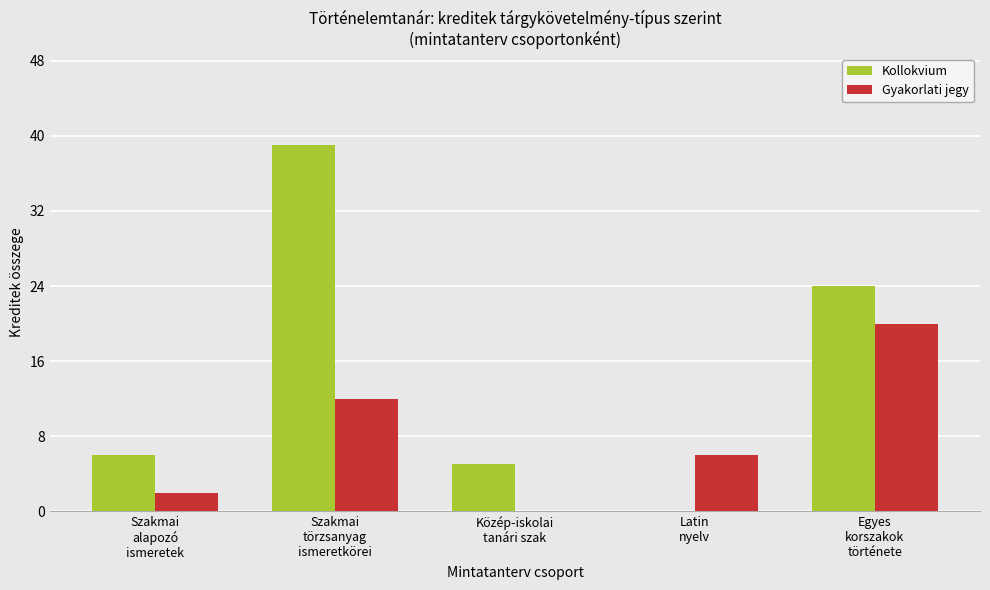

Count the number of data series in this chart.

2